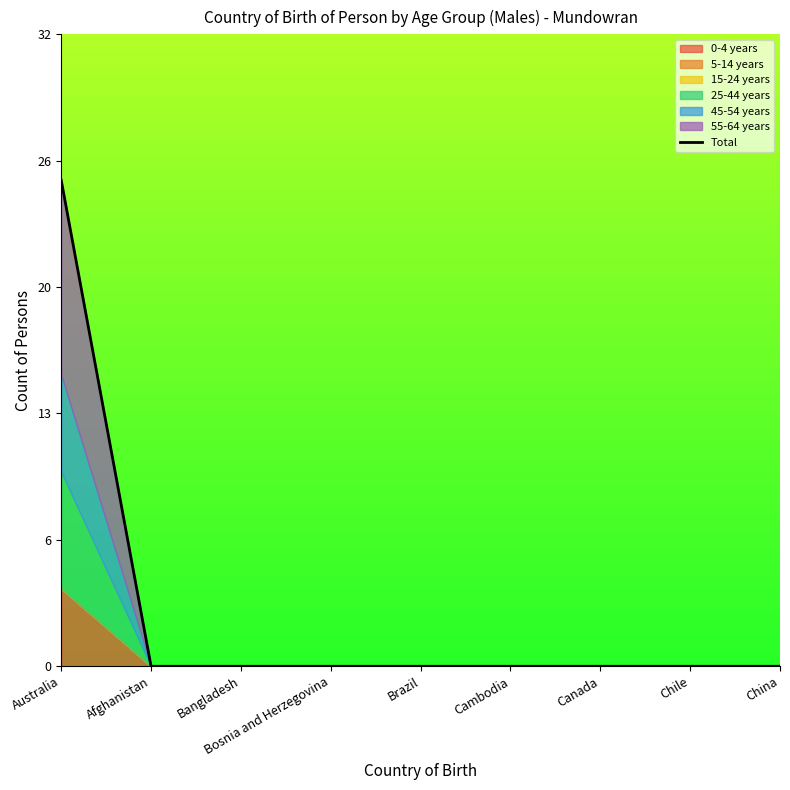

Is it true that the value at China is 9?

False